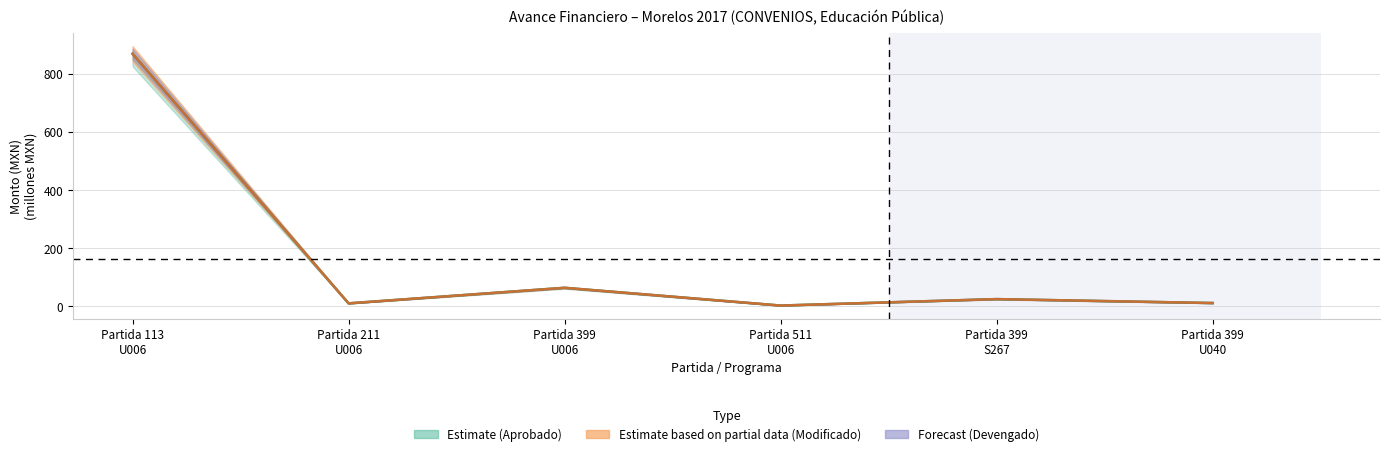

In Modificado / Devengado, how many points are higher than both neighbors (excluding endpoints)?

2